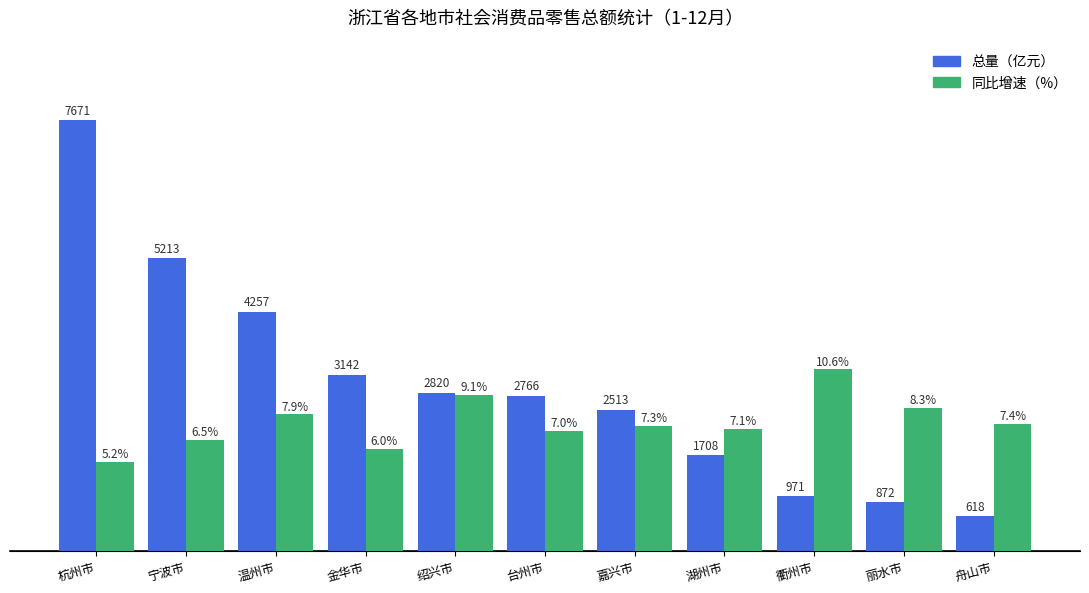

Are the bars grouped side by side (vs. stacked)?

Yes